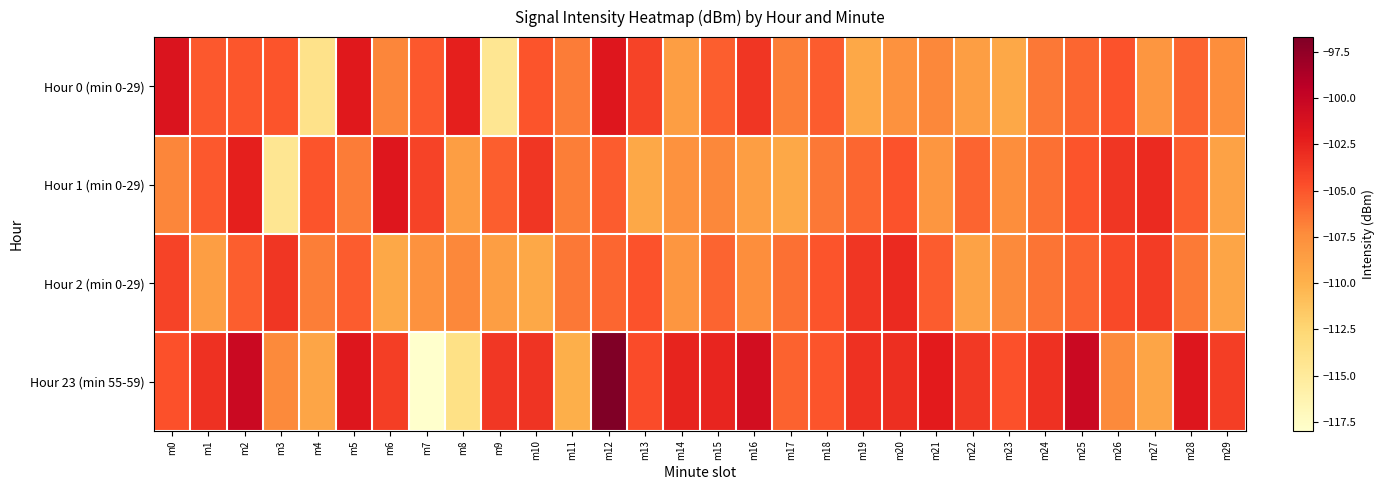

Reading left to right, extract all data points from this chart.

Hour 0 (min 0-29): m0=-101.5	m1=-105.1	m2=-105.1	m3=-105.0	m4=-114.0	m5=-101.9	m6=-107.0	m7=-105.2	m8=-102.3	m9=-114.5	m10=-104.9	m11=-106.6	m12=-101.7	m13=-104.1	m14=-108.6	m15=-105.4	m16=-103.5	m17=-106.7	m18=-105.3	m19=-109.3	m20=-107.7	m21=-107.1	m22=-108.6	m23=-109.3	m24=-106.5	m25=-105.7	m26=-104.9	m27=-108.0	m28=-105.7	m29=-107.4
Hour 1 (min 0-29): m0=-107.0	m1=-105.2	m2=-102.3	m3=-114.5	m4=-104.9	m5=-106.6	m6=-101.7	m7=-104.1	m8=-108.6	m9=-105.4	m10=-103.5	m11=-106.7	m12=-105.3	m13=-109.3	m14=-107.7	m15=-107.1	m16=-108.6	m17=-109.3	m18=-106.5	m19=-105.7	m20=-104.9	m21=-108.0	m22=-105.7	m23=-107.4	m24=-106.1	m25=-105.0	m26=-103.5	m27=-102.9	m28=-105.3	m29=-108.9
Hour 2 (min 0-29): m0=-104.1	m1=-108.6	m2=-105.4	m3=-103.5	m4=-106.7	m5=-105.3	m6=-109.3	m7=-107.7	m8=-107.1	m9=-108.6	m10=-109.3	m11=-106.5	m12=-105.7	m13=-104.9	m14=-108.0	m15=-105.7	m16=-107.4	m17=-106.1	m18=-105.0	m19=-103.5	m20=-102.9	m21=-105.3	m22=-108.9	m23=-107.2	m24=-106.3	m25=-105.7	m26=-104.4	m27=-103.8	m28=-106.5	m29=-109.1
Hour 23 (min 55-59): m0=-104.8	m1=-103.3	m2=-100.3	m3=-107.2	m4=-109.2	m5=-101.6	m6=-103.9	m7=-118.0	m8=-113.7	m9=-103.6	m10=-103.4	m11=-109.8	m12=-96.7	m13=-104.6	m14=-102.6	m15=-102.6	m16=-100.9	m17=-105.6	m18=-105.0	m19=-103.2	m20=-103.2	m21=-102.1	m22=-103.7	m23=-104.8	m24=-103.3	m25=-100.3	m26=-107.2	m27=-109.2	m28=-101.6	m29=-103.9